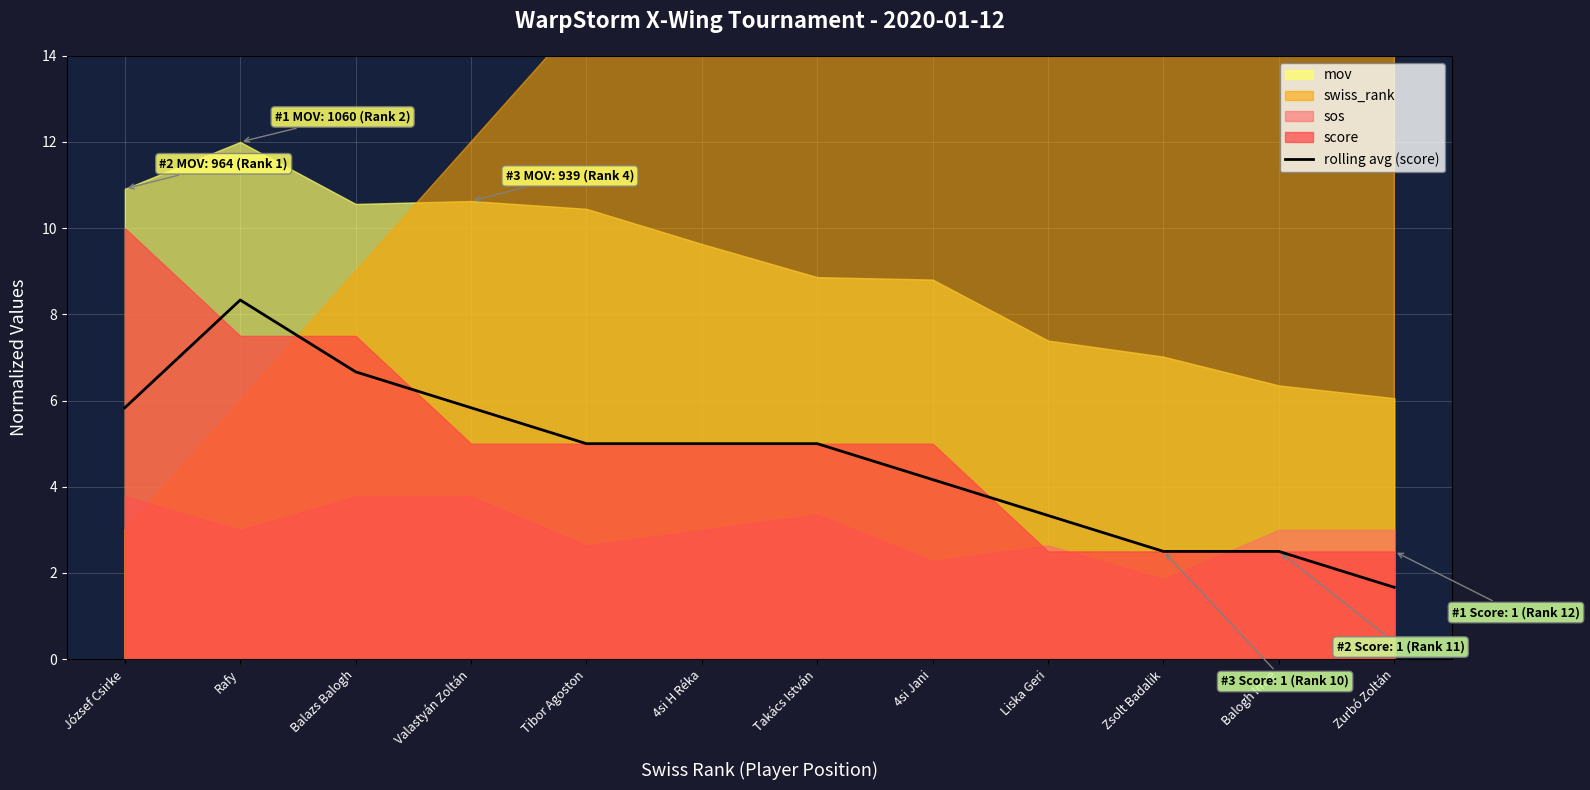

What is the change in value from Takács István to Zsolt Badalik?

-2.5